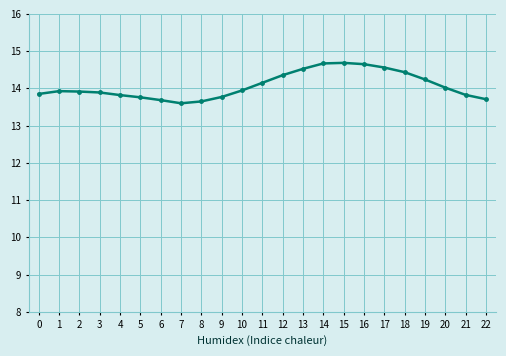

Approximately how many times larger is the value at 5 compared to 9?

1.0